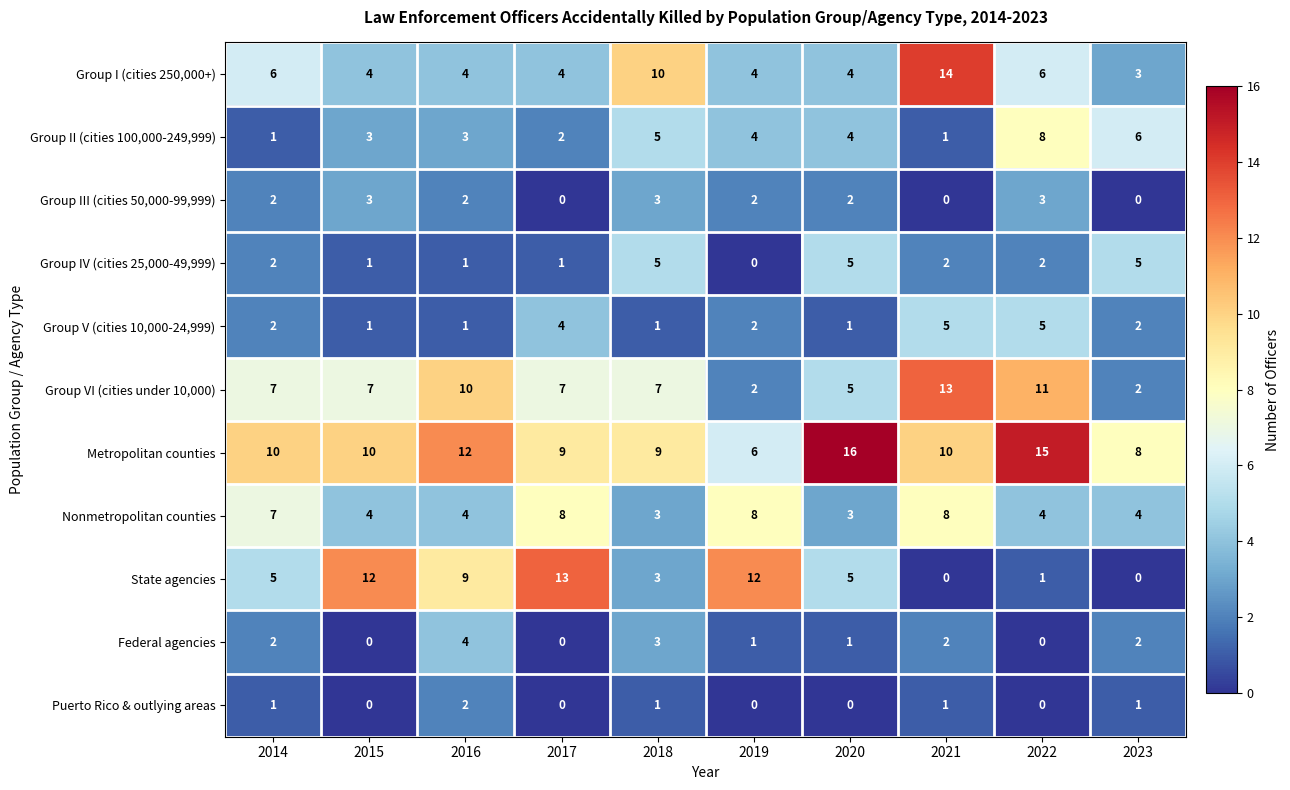

What is the approximate value of Nonmetropolitan counties at 2022?

4